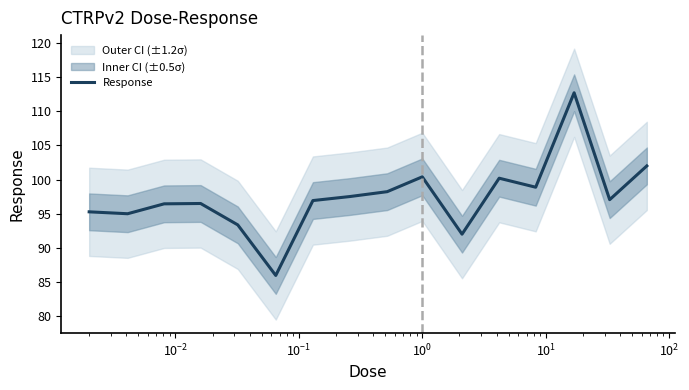

What is the value of the 5th point from the left?

93.4